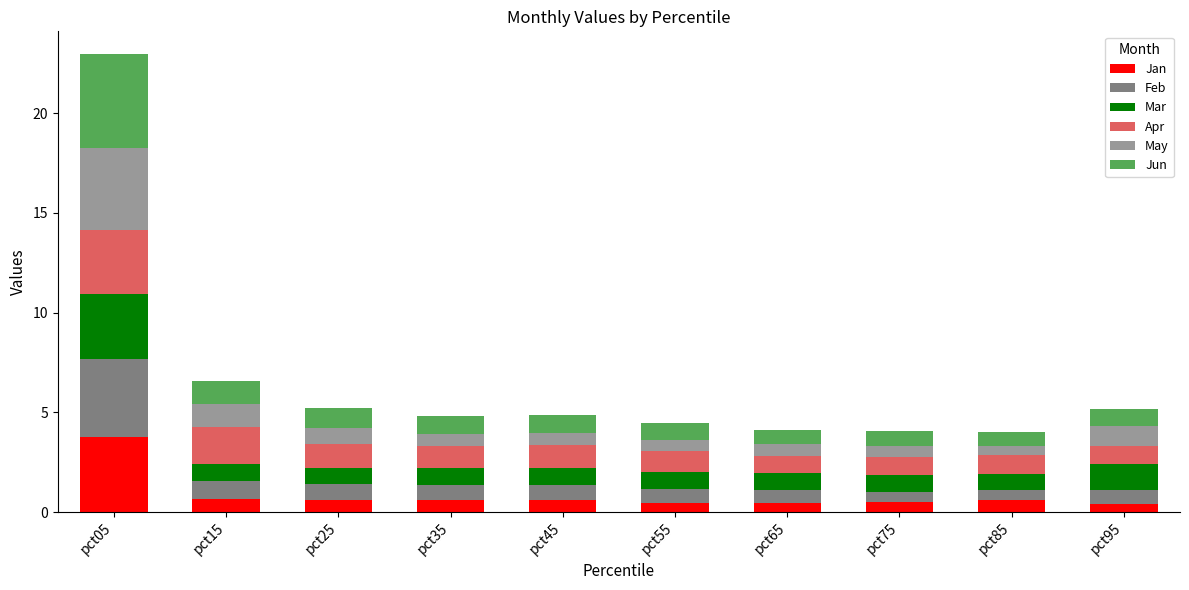

At which label does Jan reach its peak?

pct05